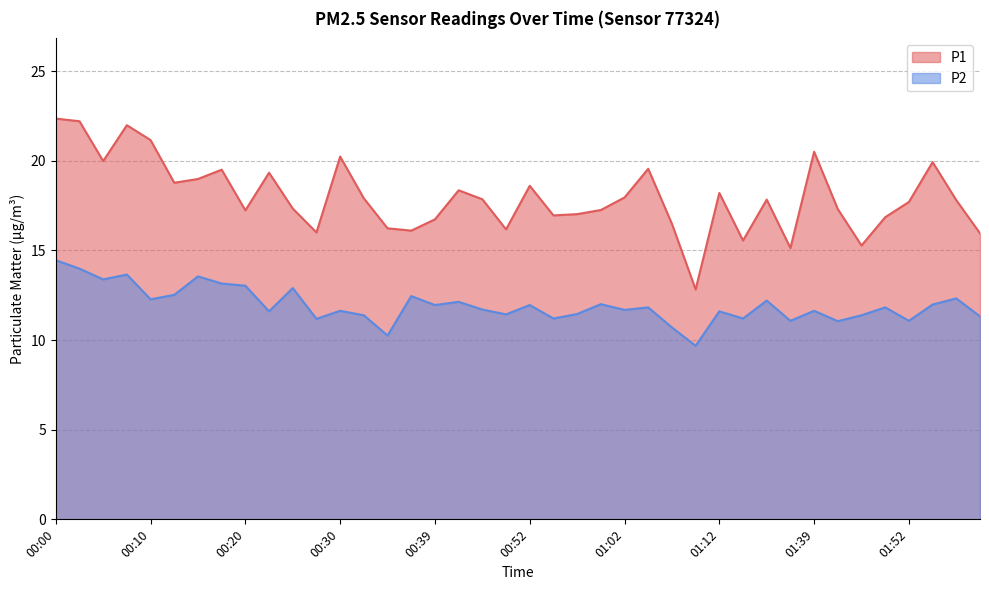

The P1 series shows 4.8 at 00:20. True or false?

False